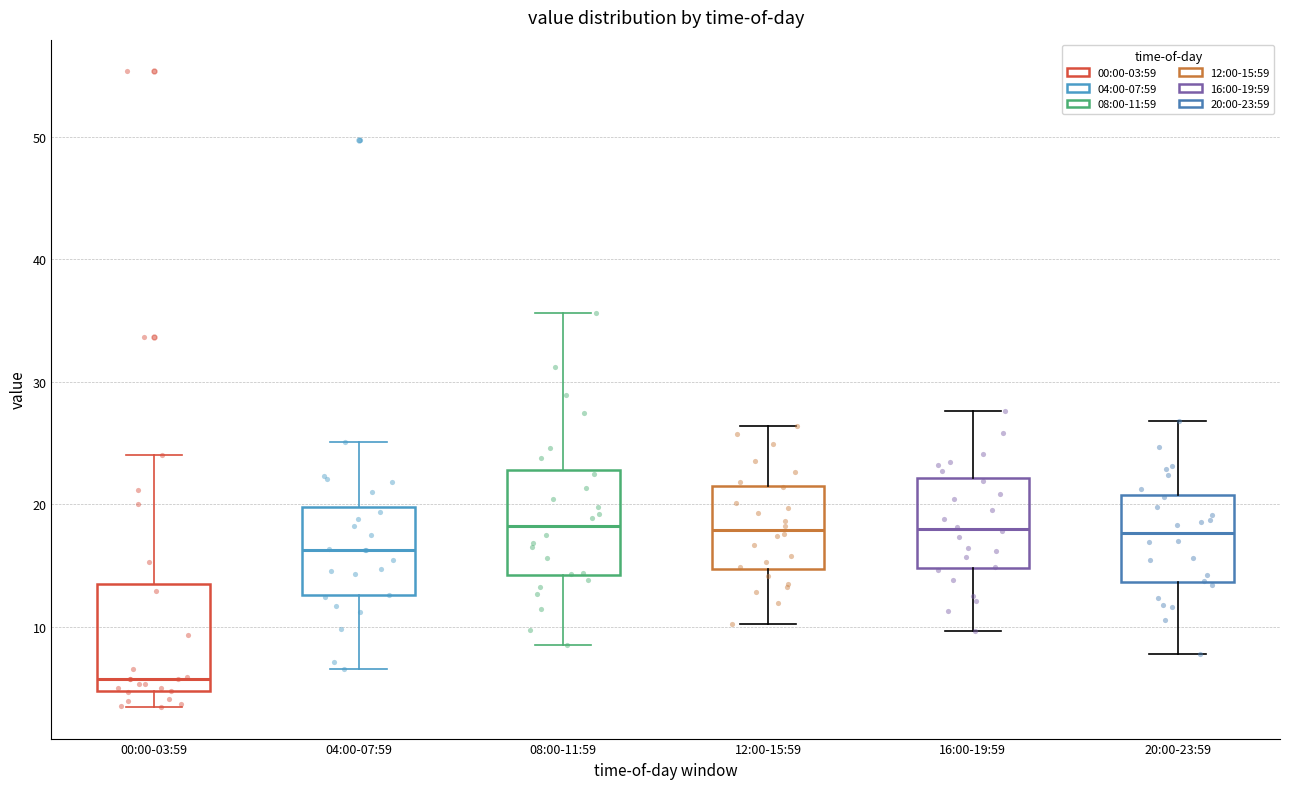

Reading left to right, read every box against the y-axis: the position of its median line, the range the box covers, and the ends of its whiskers. The values are not printed on the chart, so give them approximately, as read against the axis.

00:00-03:59: median 6, box 5 to 13, whiskers 3 to 24
04:00-07:59: median 16, box 13 to 20, whiskers 7 to 25
08:00-11:59: median 18, box 14 to 23, whiskers 9 to 36
12:00-15:59: median 18, box 15 to 22, whiskers 10 to 26
16:00-19:59: median 18, box 15 to 22, whiskers 10 to 28
20:00-23:59: median 18, box 14 to 21, whiskers 8 to 27